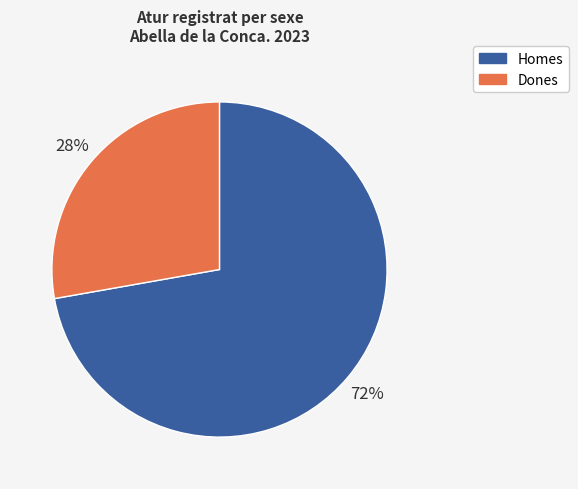

Rank the categories by value from highest to lowest.

Homes, Dones